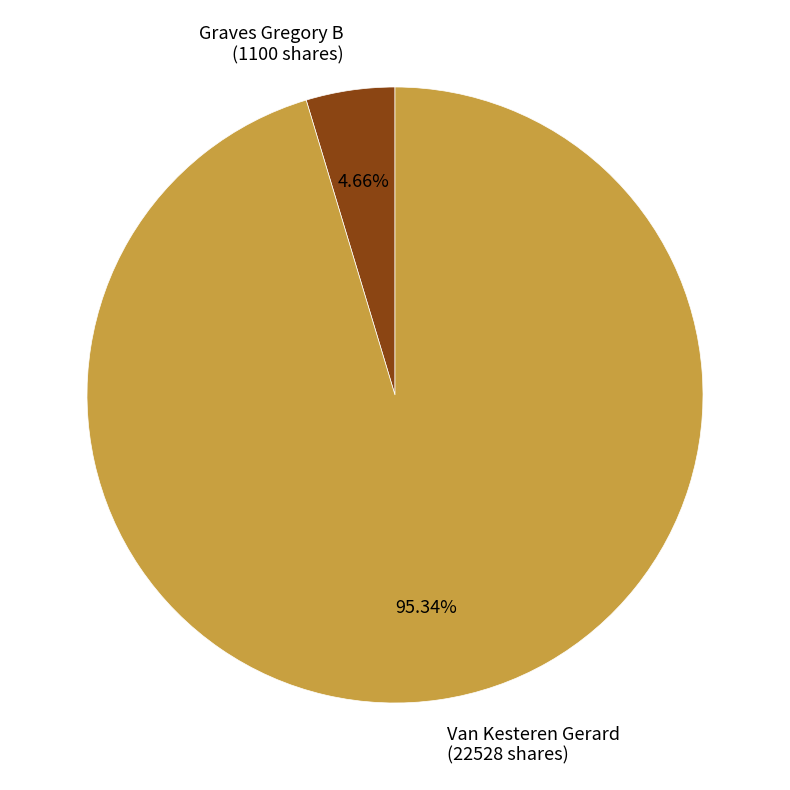

Rank the categories by value from highest to lowest.

Van Kesteren Gerard (22528 shares), Graves Gregory B (1100 shares)